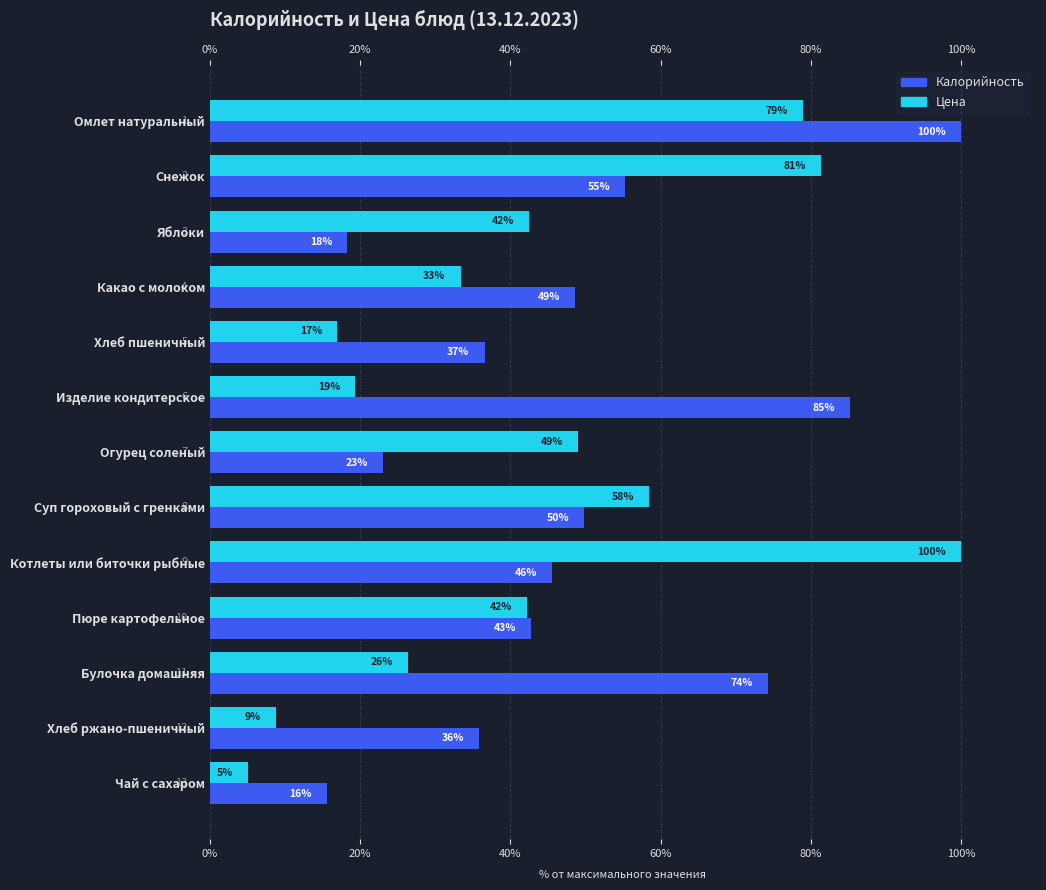

What is the total value across all series at Яблоки?

60.7